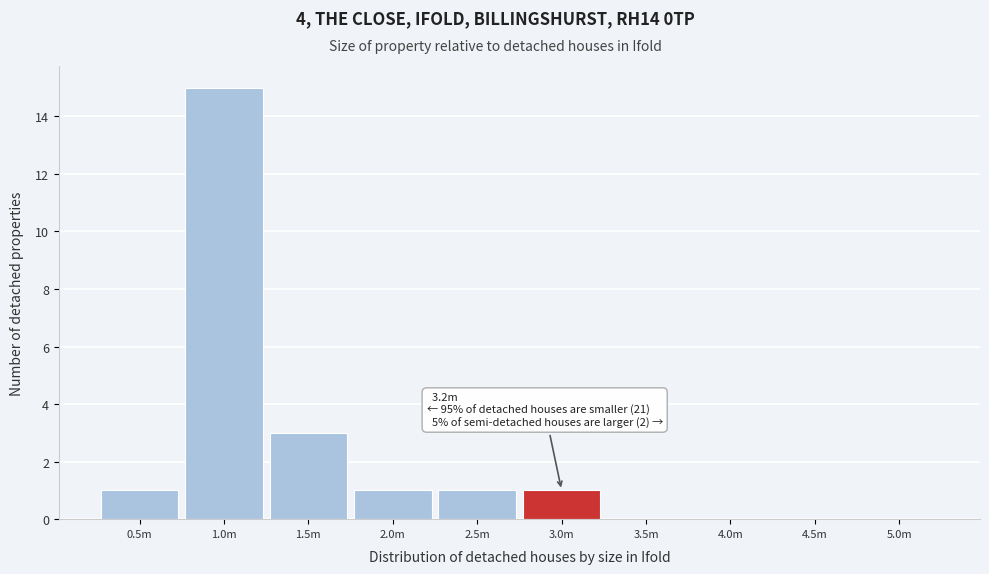

Reading left to right, list all the values displayed in this chart.

0.5m=1	1.0m=15	1.5m=3	2.0m=1	2.5m=1	3.0m=1	3.5m=0	4.0m=0	4.5m=0	5.0m=0